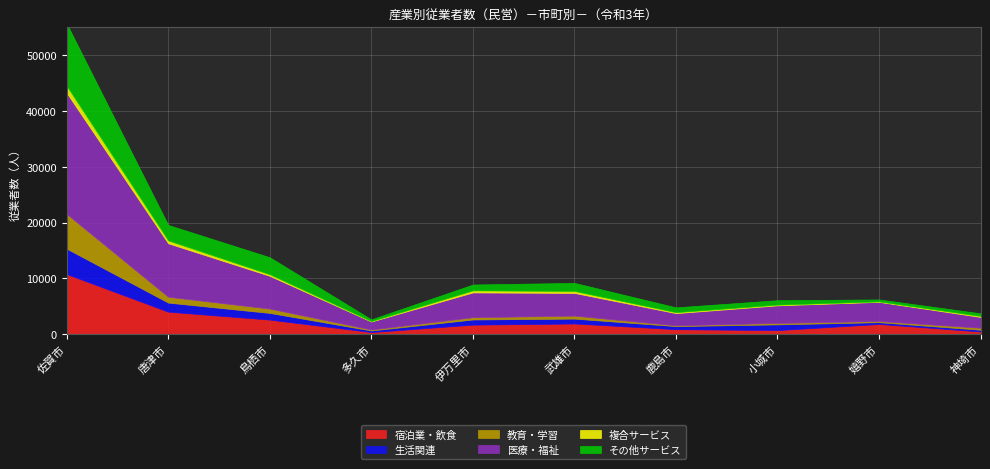

Rank the series at 唐津市 from highest to lowest value.

医療・福祉, 宿泊業・飲食, その他サービス, 生活関連, 教育・学習, 複合サービス